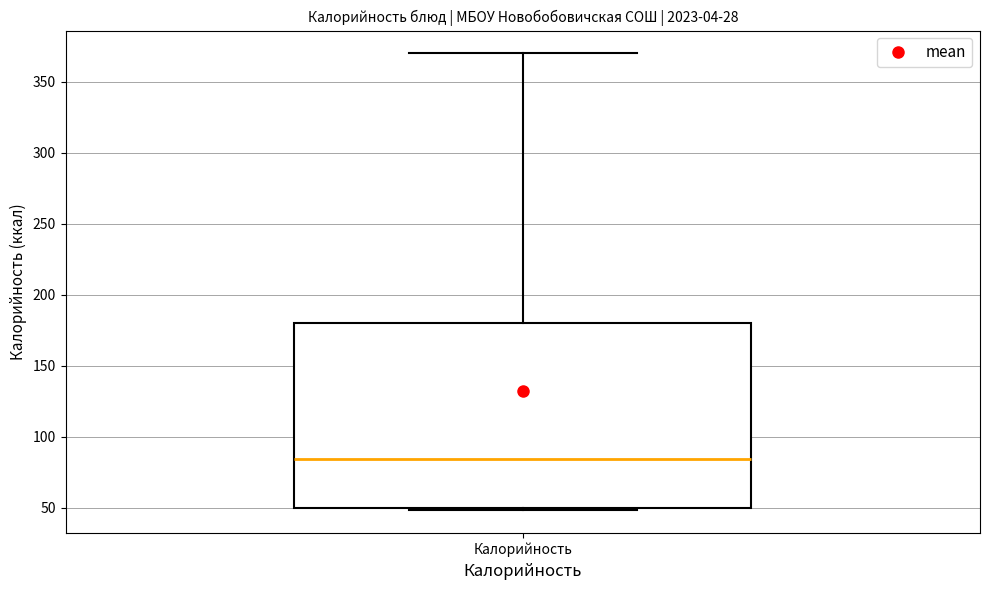

Where is the lower edge of the box for Калорийность on the y-axis? The values are not printed on the chart, so give them approximately, as read against the axis.

50